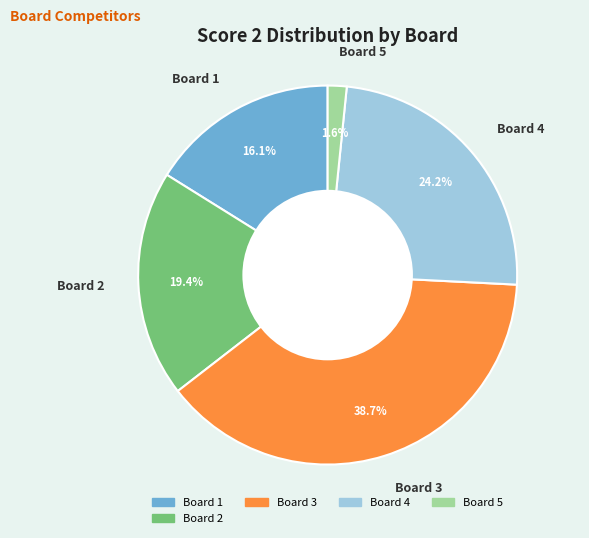

Which slice is the largest?

Board 3